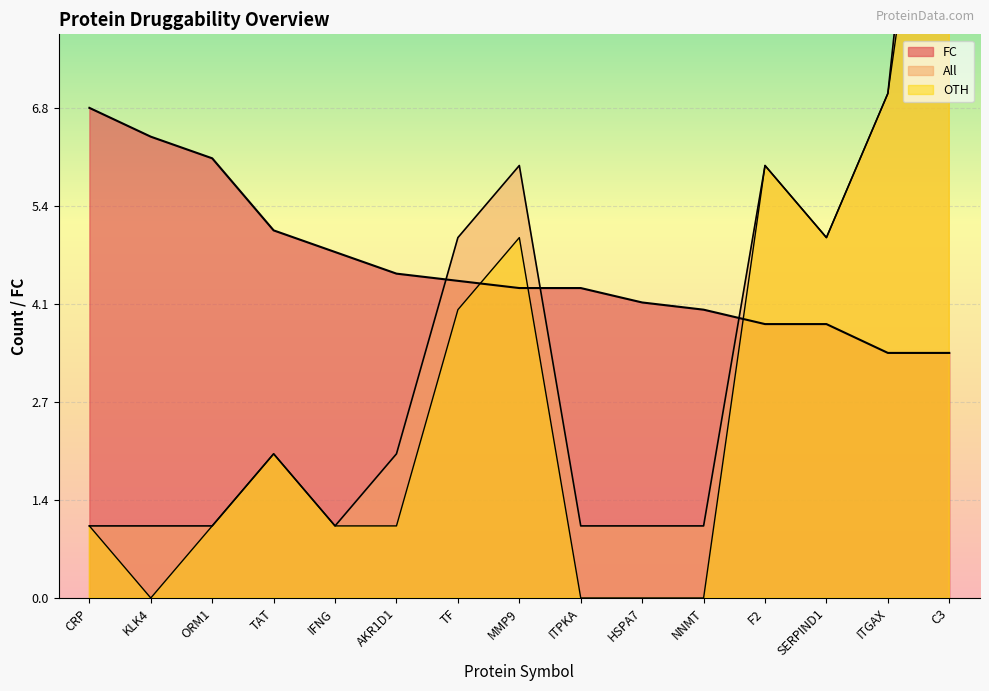

At which category does All reach its first local valley?

IFNG